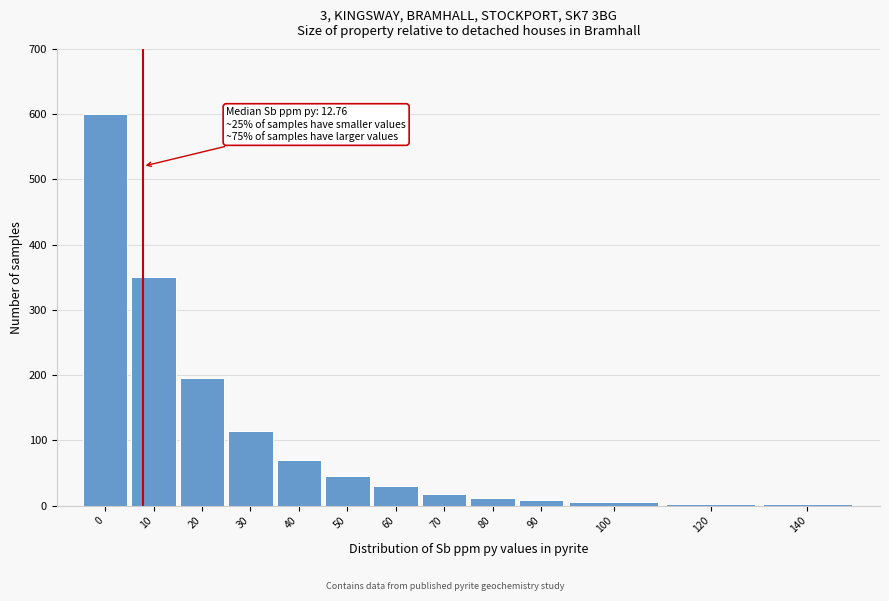

What is the change in value from 30 to 70?

-97